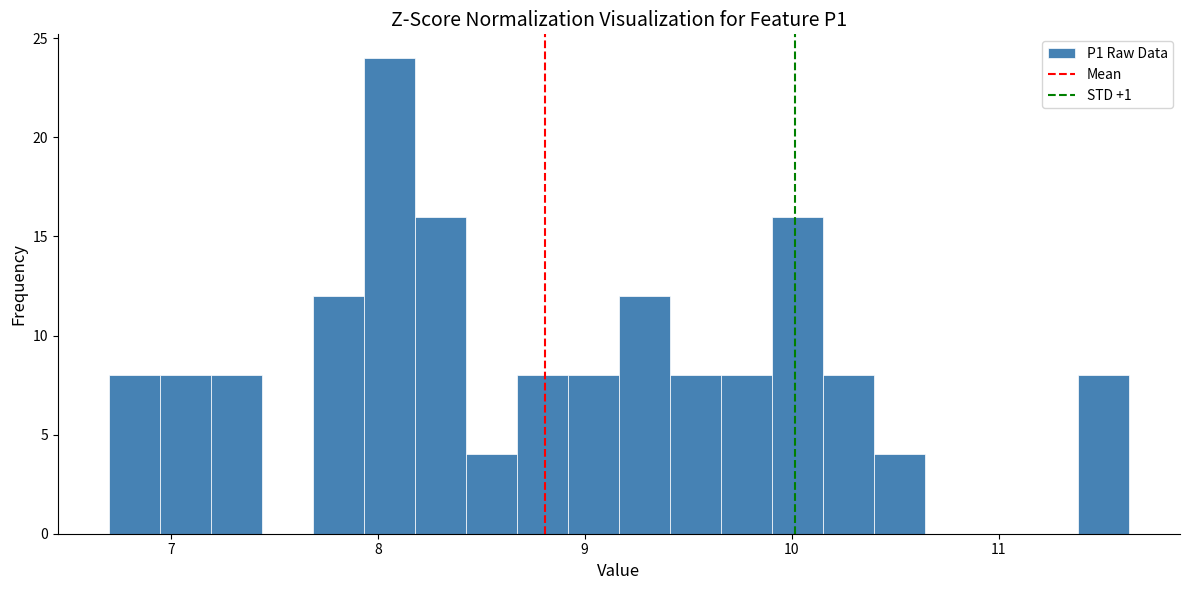

Around what value on the x-axis is the tallest bar? Give the approximate position of its centre, as read against the axis.

8.1